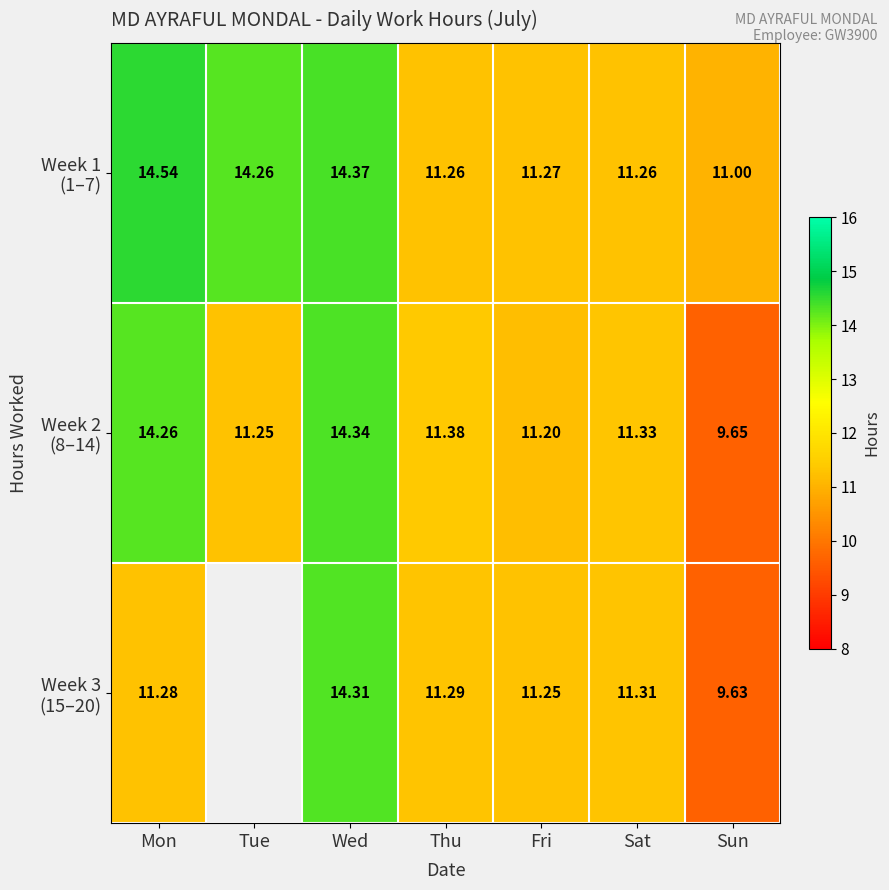

At which category is the sum across all series the highest?

Wed